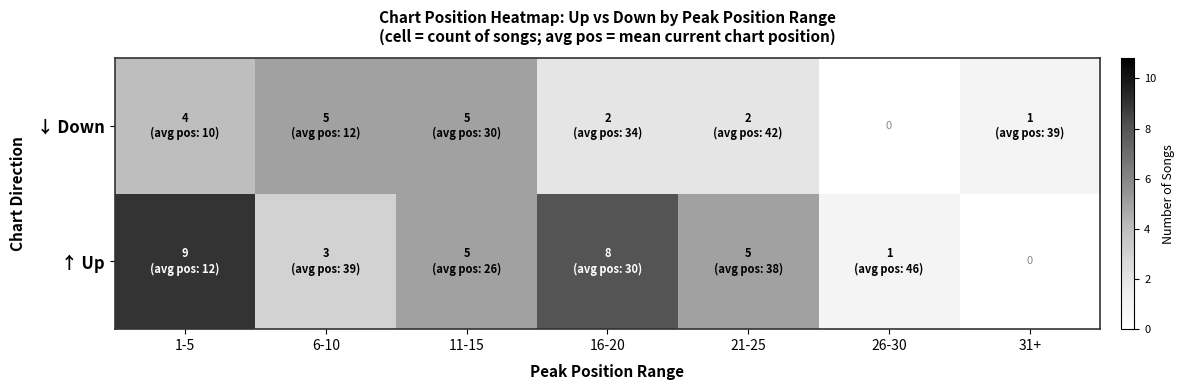

Which category has the lowest value in the ↓ Down series?

26-30